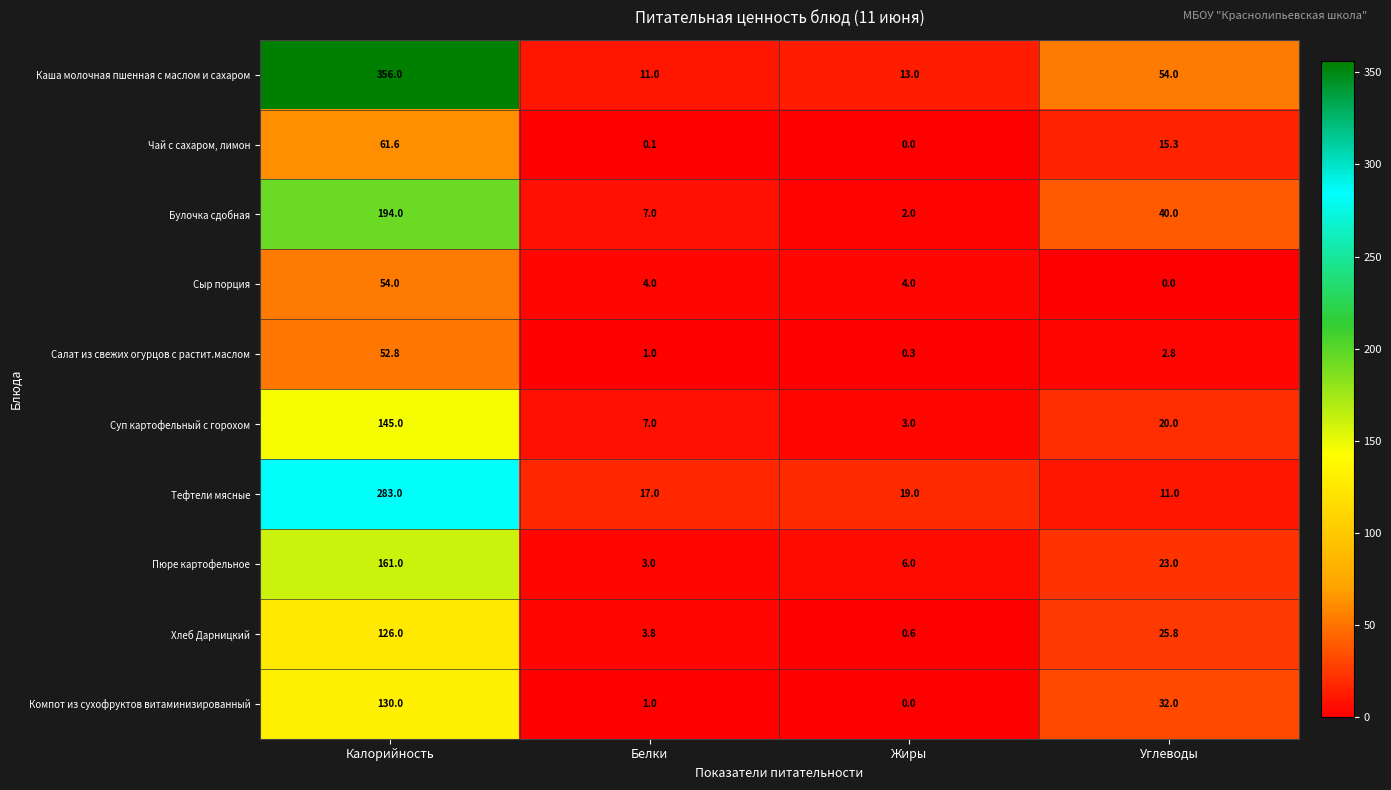

Which category has the lowest value in the Тефтели мясные series?

Углеводы